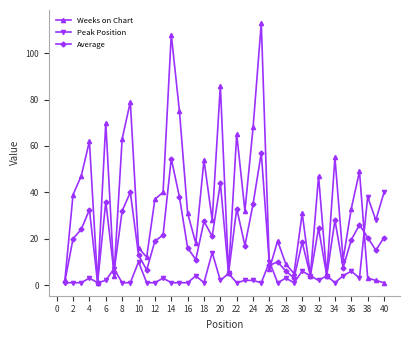

What is the value of the Average point at the 28th from the left?

6.0